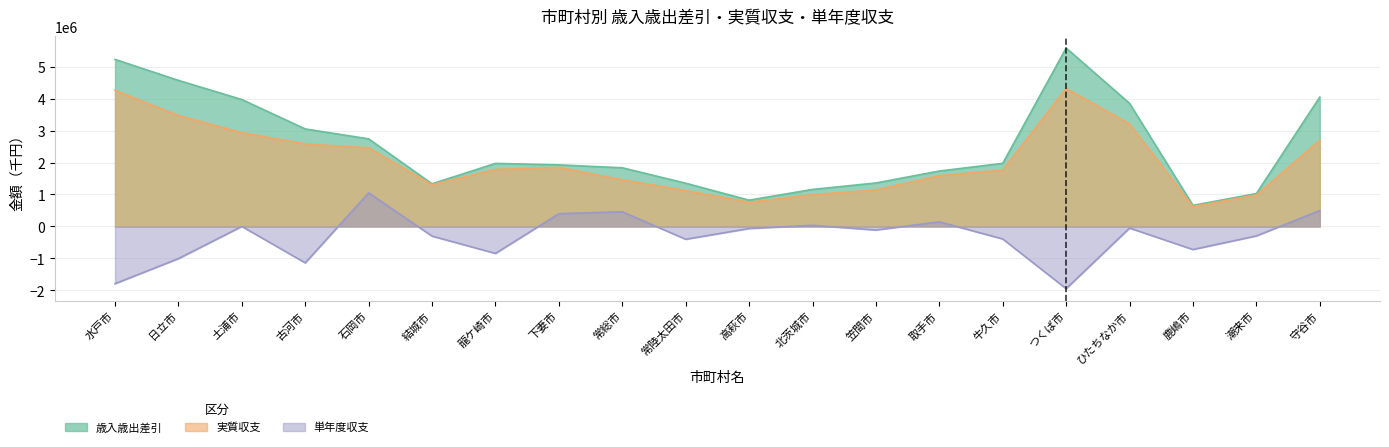

Which has a higher value, 北茨城市 or 取手市?

取手市